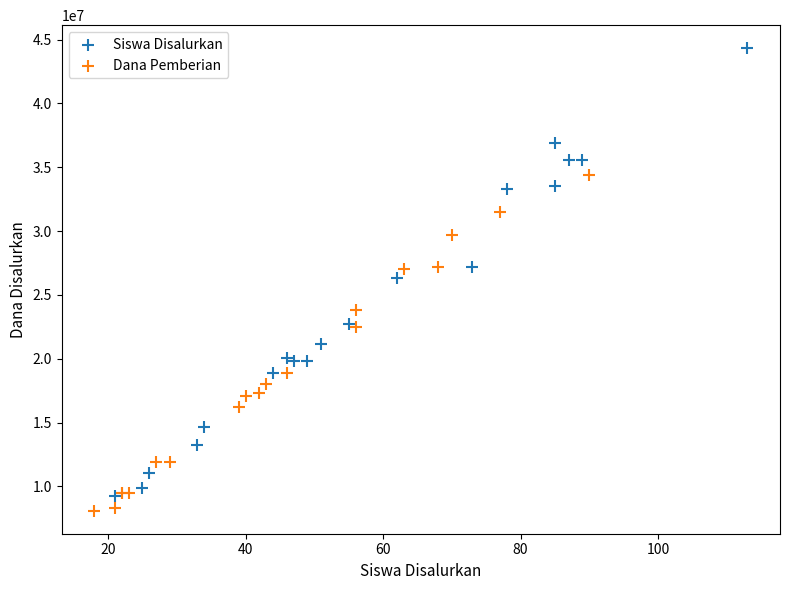

Which series reaches the maximum Y coordinate?

Siswa Disalurkan